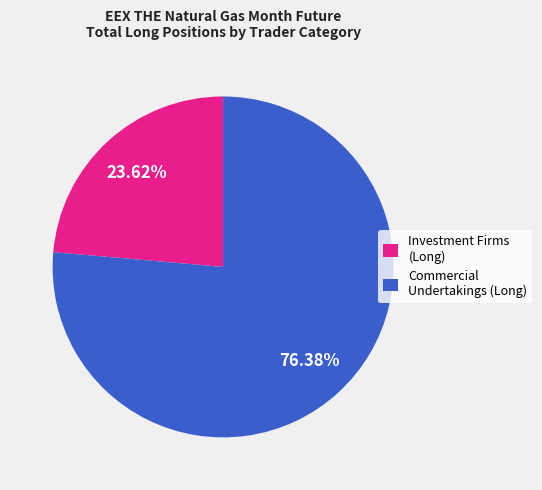

Which has a higher value, Commercial Undertakings (Long) or Investment Firms (Long)?

Commercial Undertakings (Long)